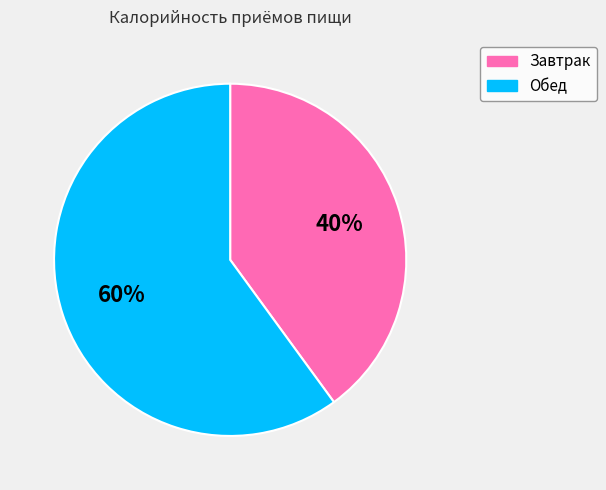

To the nearest percent, what portion does Завтрак represent?

40%